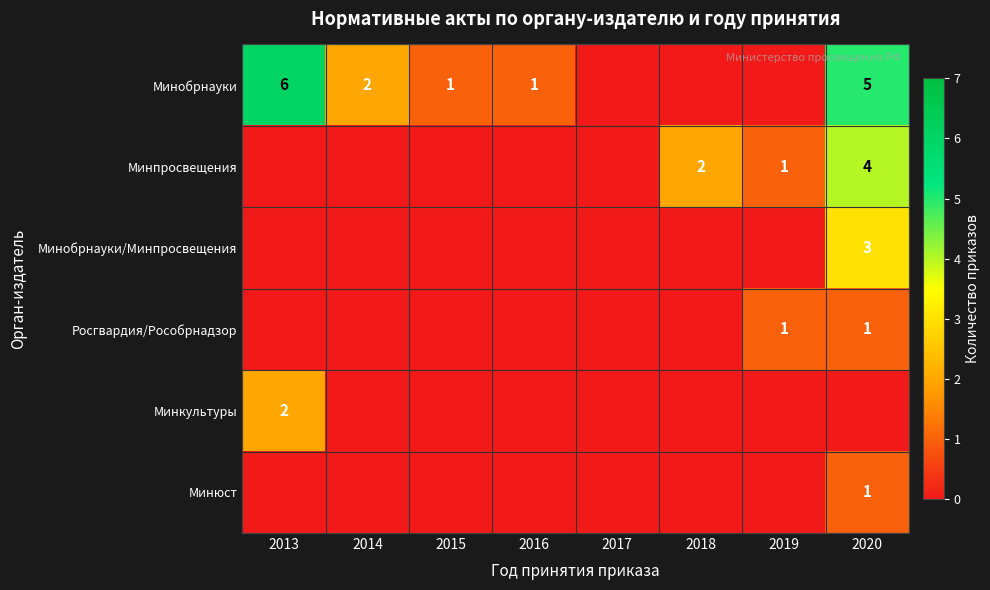

True or false: Росгвардия/Рособрнадзор has a value of 1 at 2019.

True